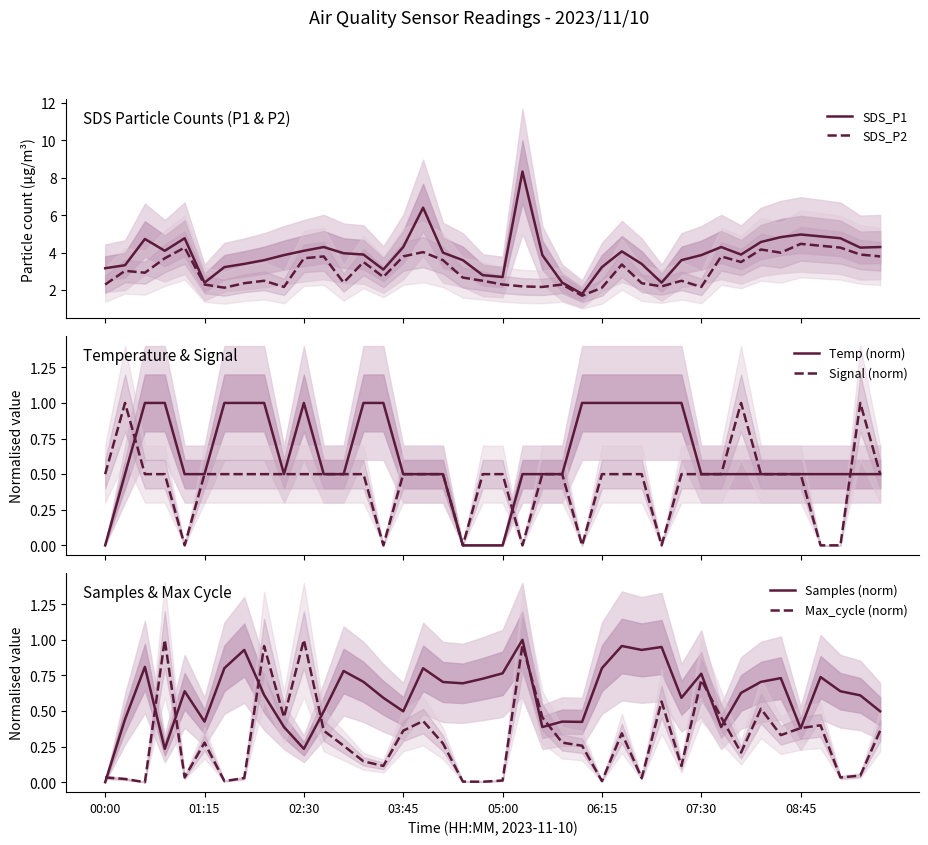

True or false: Max_cycle (norm) has more than 2 points higher than both neighbors.

True